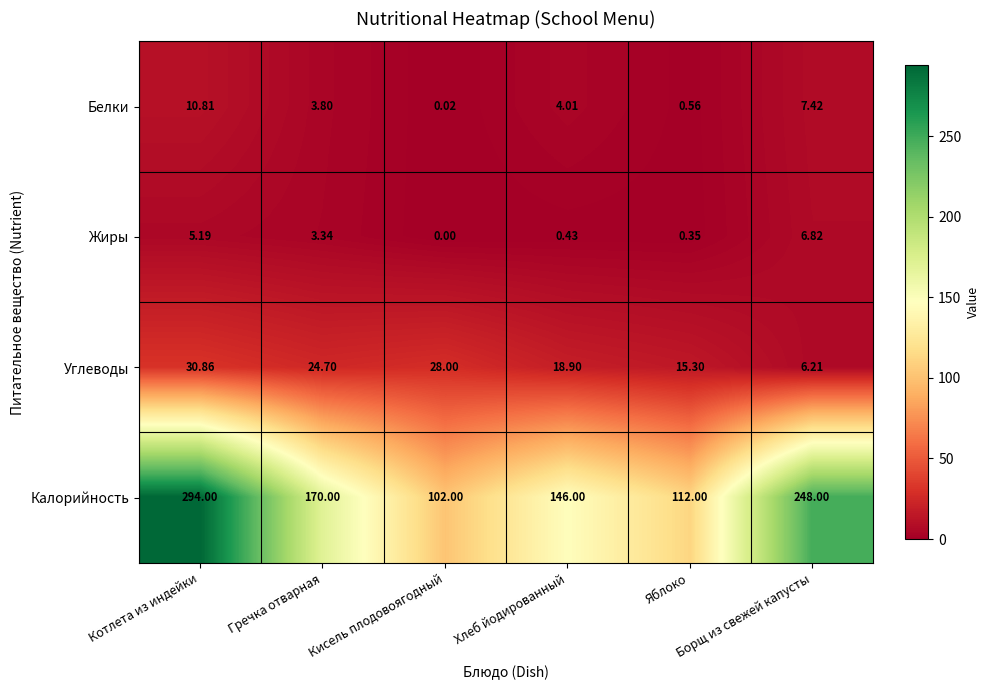

Which series has the largest range (max minus min)?

Калорийность